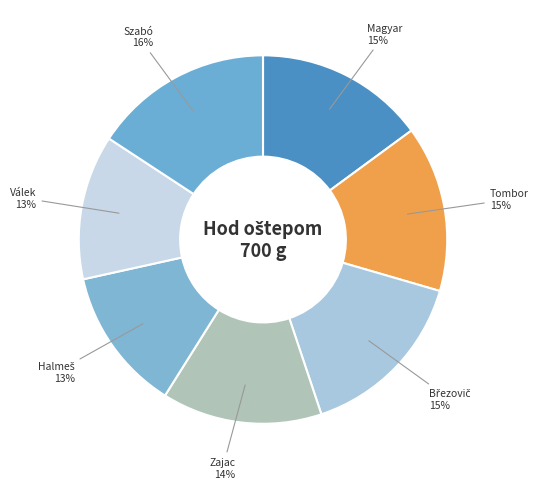

How many segments does this pie chart have?

7